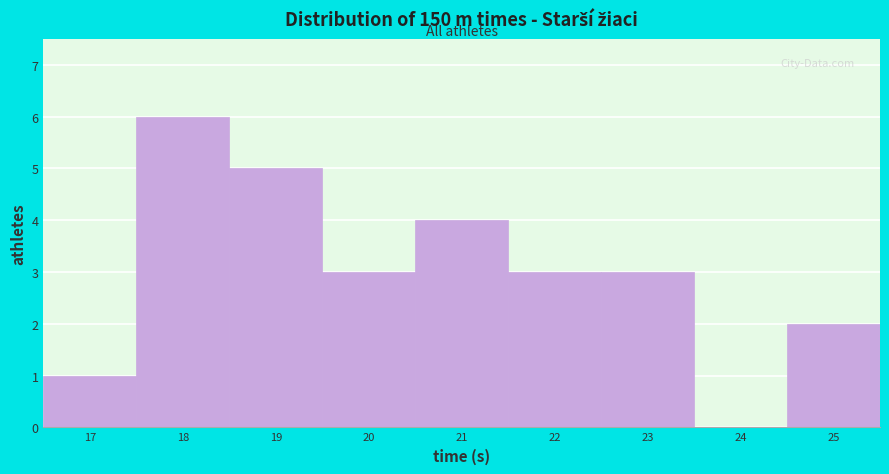

Reading left to right, transcribe all the data shown in this chart.

17=1	18=6	19=5	20=3	21=4	22=3	23=3	24=0	25=2